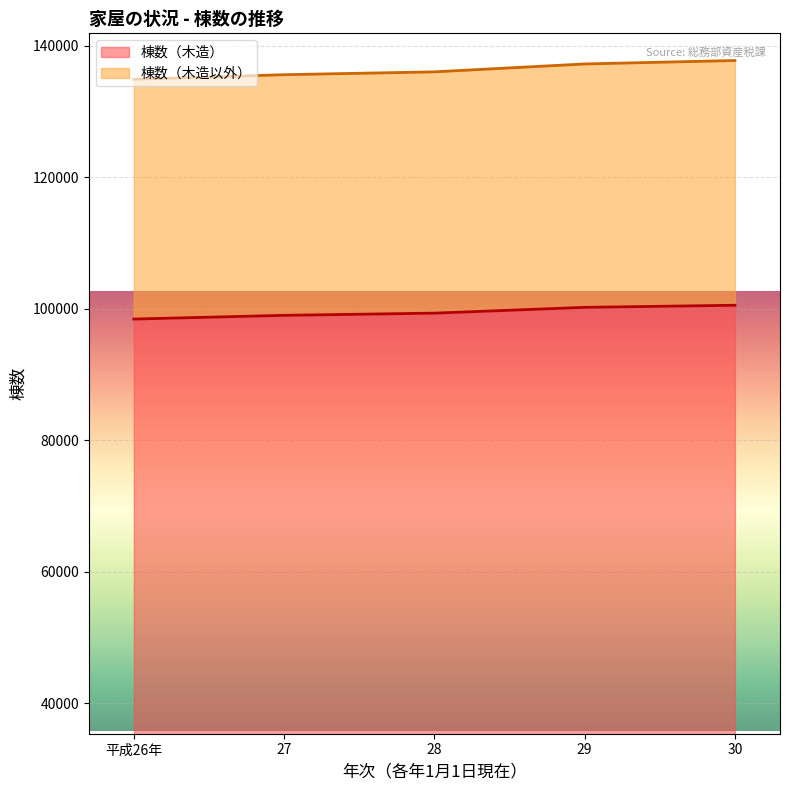

List the series in order of their overall mean, highest first.

棟数（木造以外）, 棟数（木造）